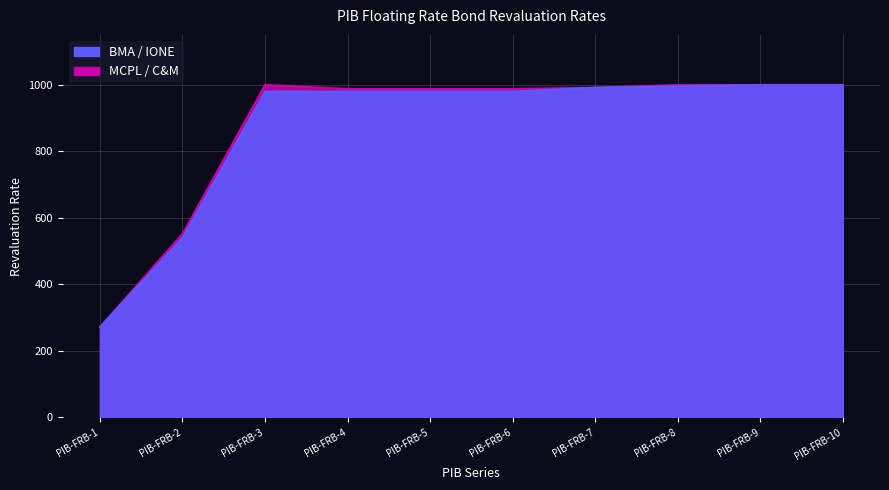

List the series in order of their overall mean, highest first.

MCPL, IONE